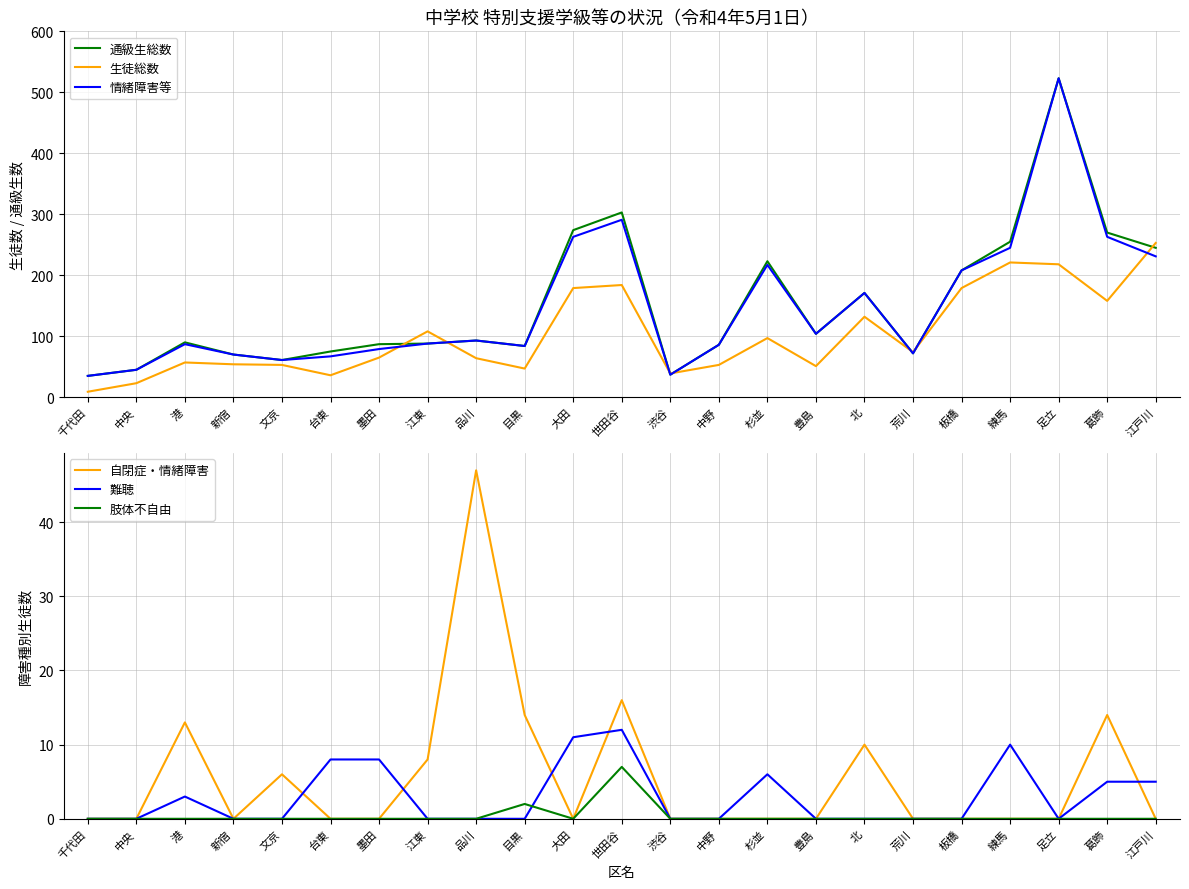

How many data points does each series have?

23